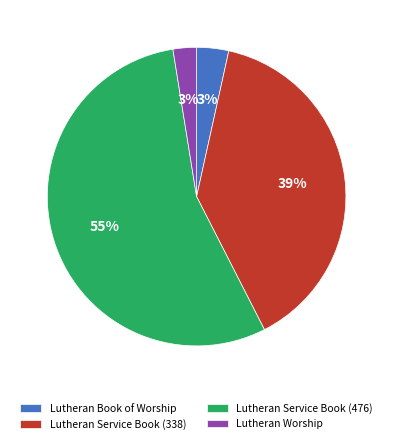

Is it true that Lutheran Service Book (476) is 55% of the pie?

True